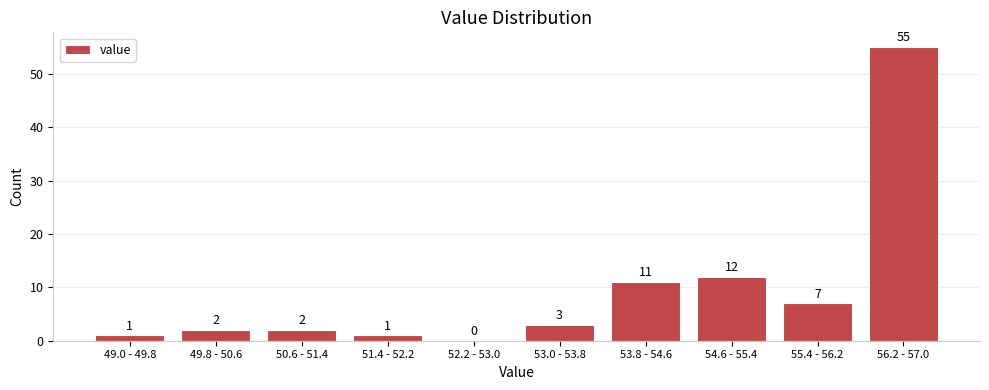

Reading left to right, extract all data points from this chart.

49.0 - 49.8=1	49.8 - 50.6=2	50.6 - 51.4=2	51.4 - 52.2=1	52.2 - 53.0=0	53.0 - 53.8=3	53.8 - 54.6=11	54.6 - 55.4=12	55.4 - 56.2=7	56.2 - 57.0=55